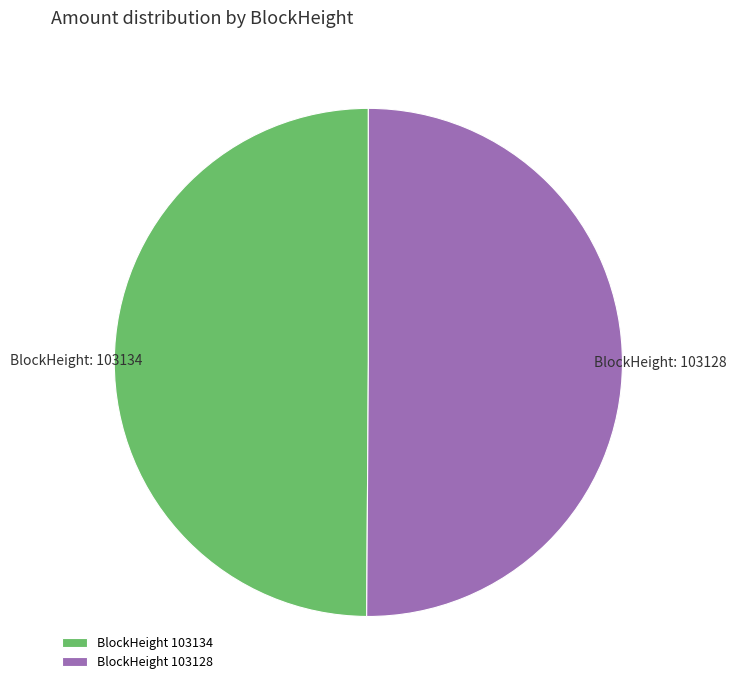

How many segments does this pie chart have?

2